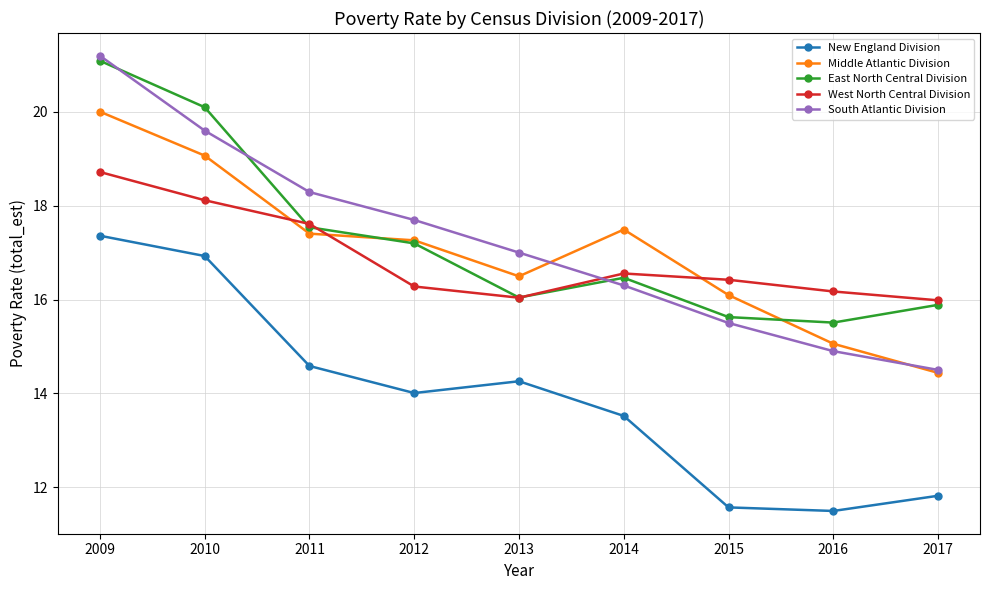

Which series changed the most between 2014 and 2016?

Middle Atlantic Division